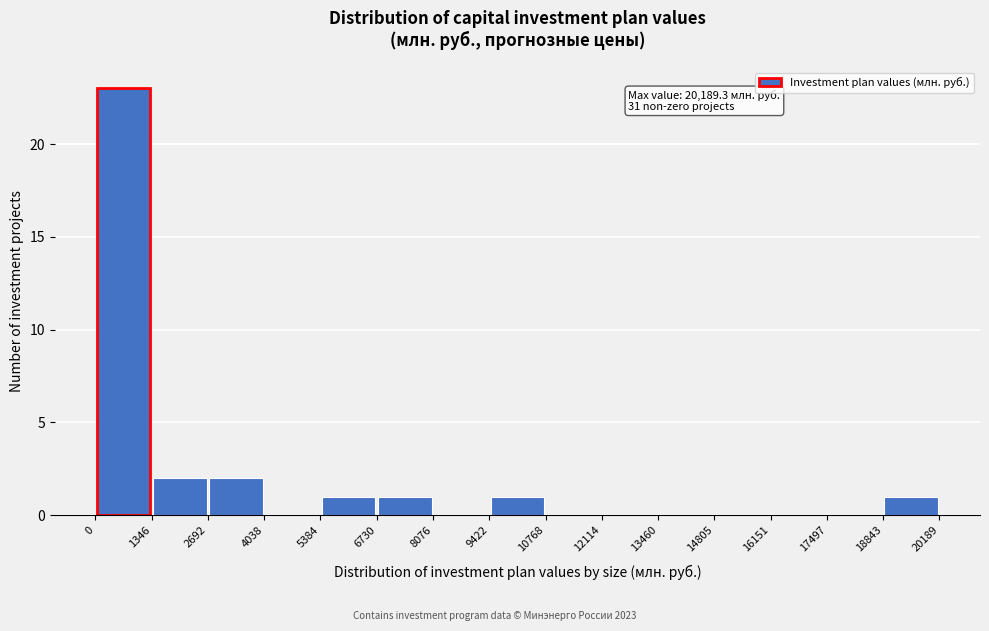

Over which range of the x-axis is the bar tallest?

0 to 1346